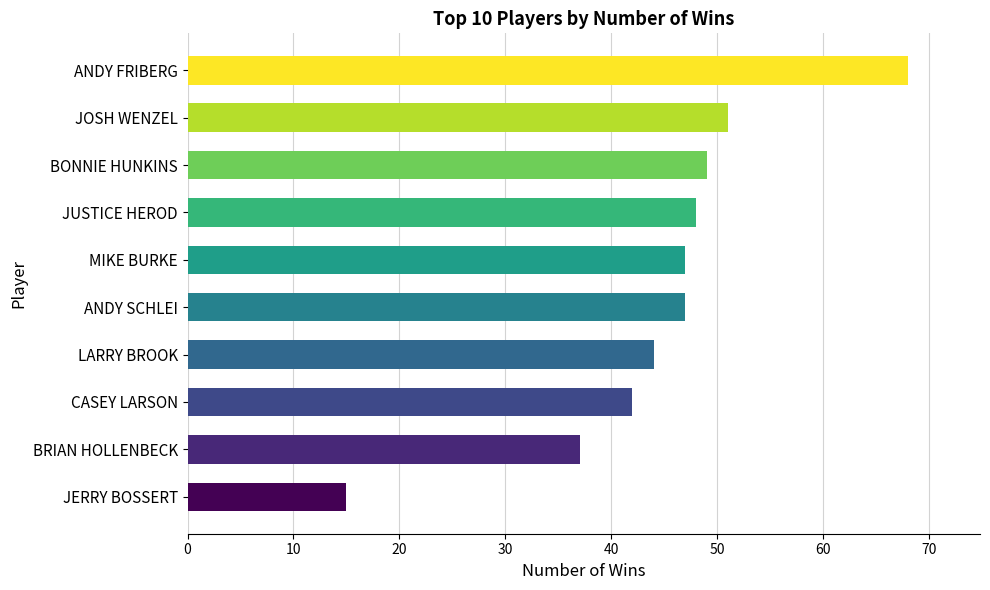

Reading bottom to top, what are all the values shown in this chart?

JERRY BOSSERT=15	BRIAN HOLLENBECK=37	CASEY LARSON=42	LARRY BROOK=44	ANDY SCHLEI=47	MIKE BURKE=47	JUSTICE HEROD=48	BONNIE HUNKINS=49	JOSH WENZEL=51	ANDY FRIBERG=68